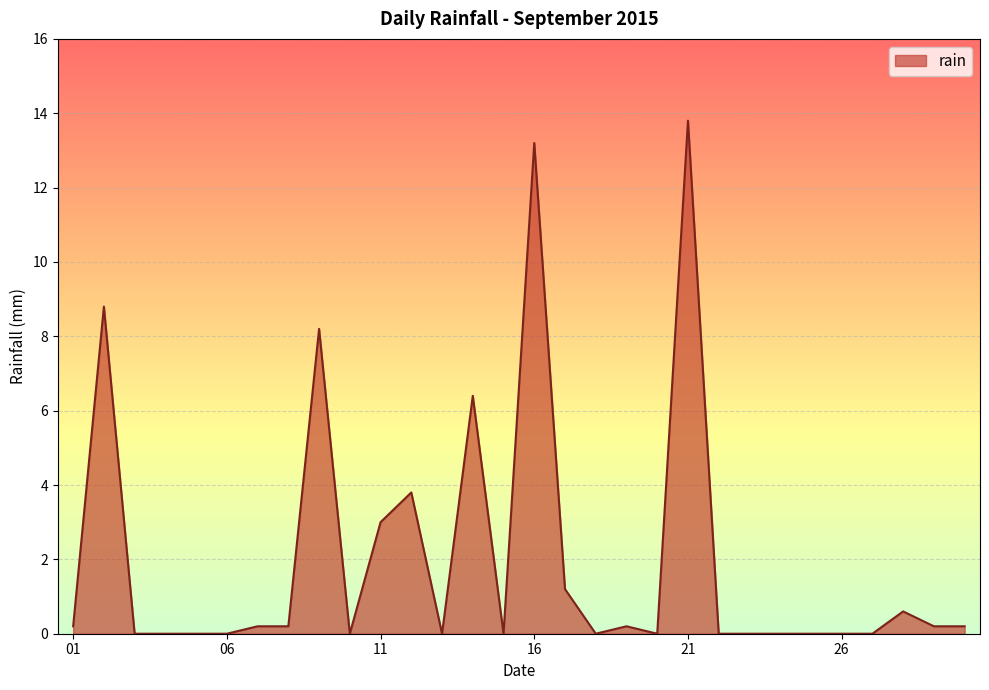

Does the chart display data point markers on the line(s)?

No